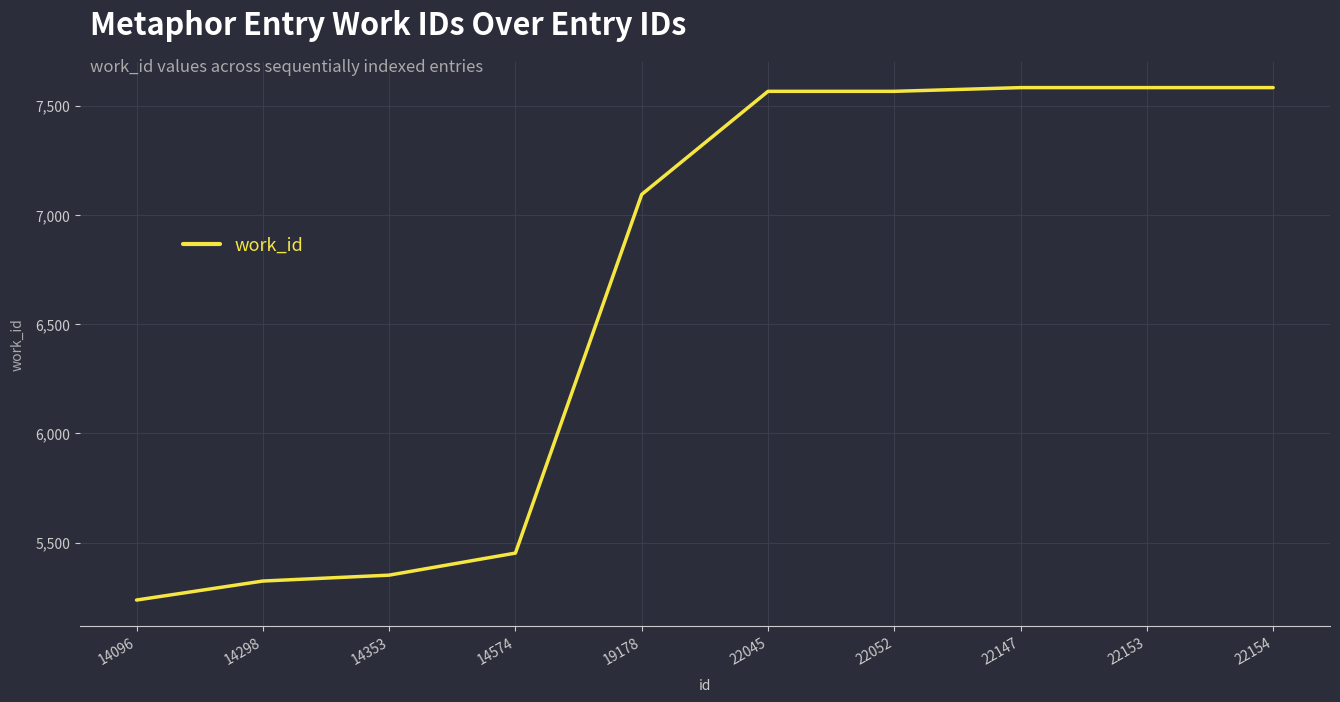

Where is the data nearest to the value 6410?

19178